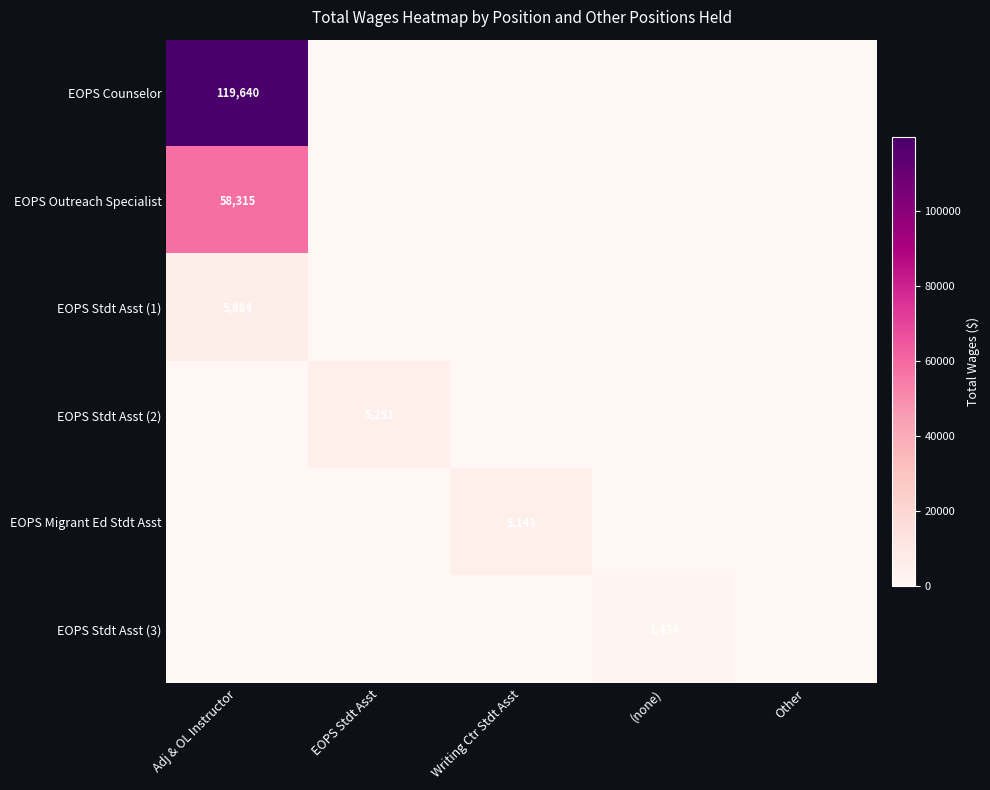

Is it true that EOPS Stdt Asst (3) equals 2111 at (none)?

False